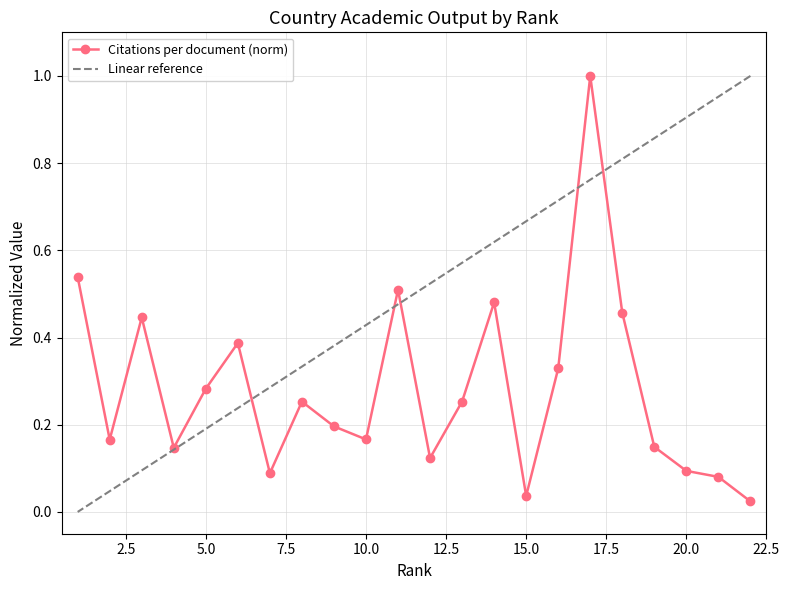

How many distinct data groups are displayed?

2